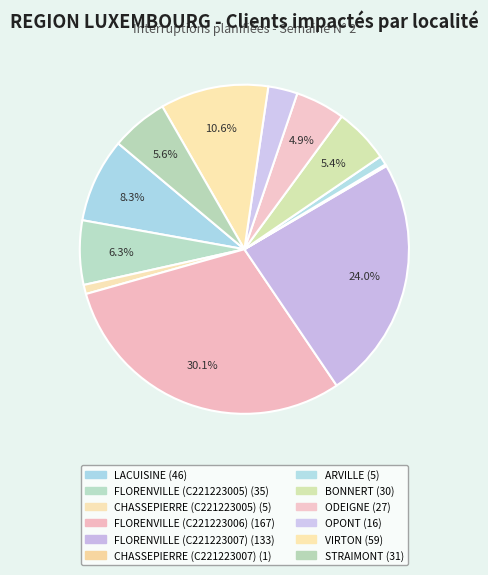

Is CHASSEPIERRE (C221223007) the majority of the pie?

No